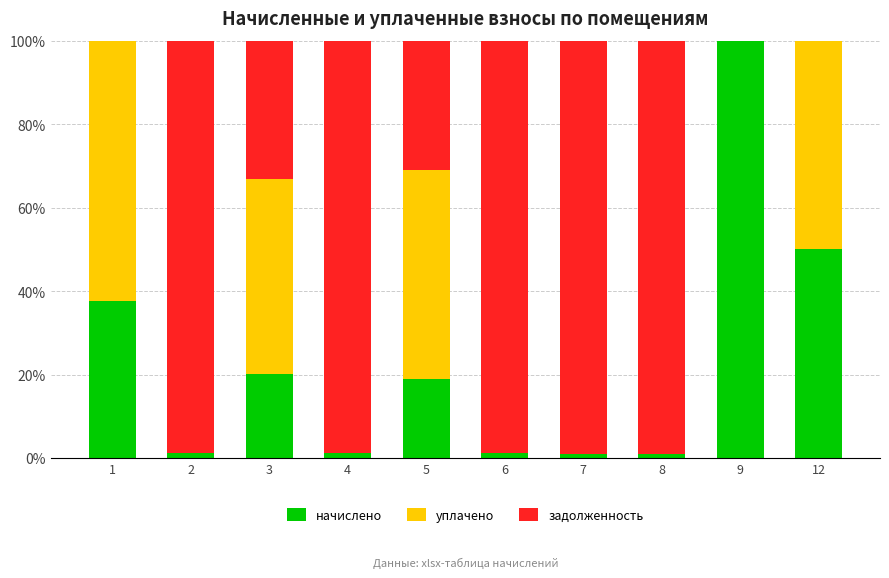

What is the sum of all начислено values?

232.4